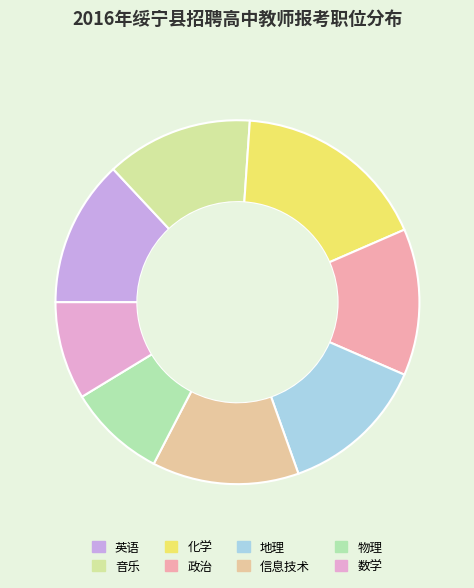

Count the number of slices in the pie.

8